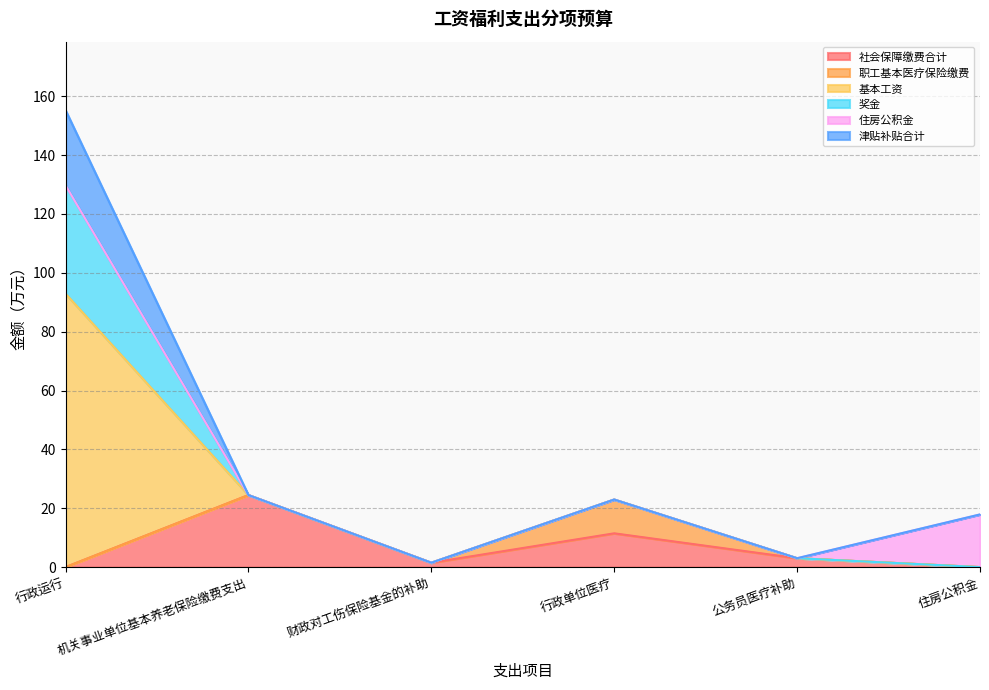

What is the sum of all 奖金 values?

36.8